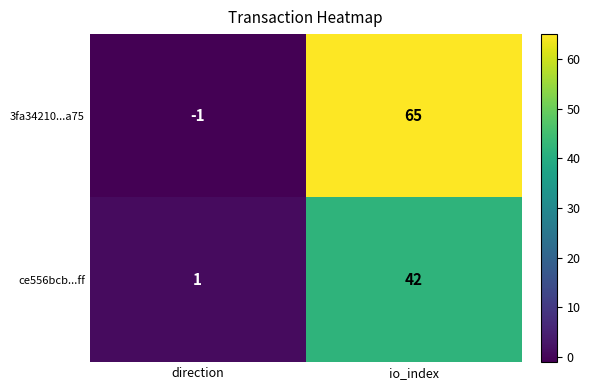

What is the total value across all series at io_index?

107